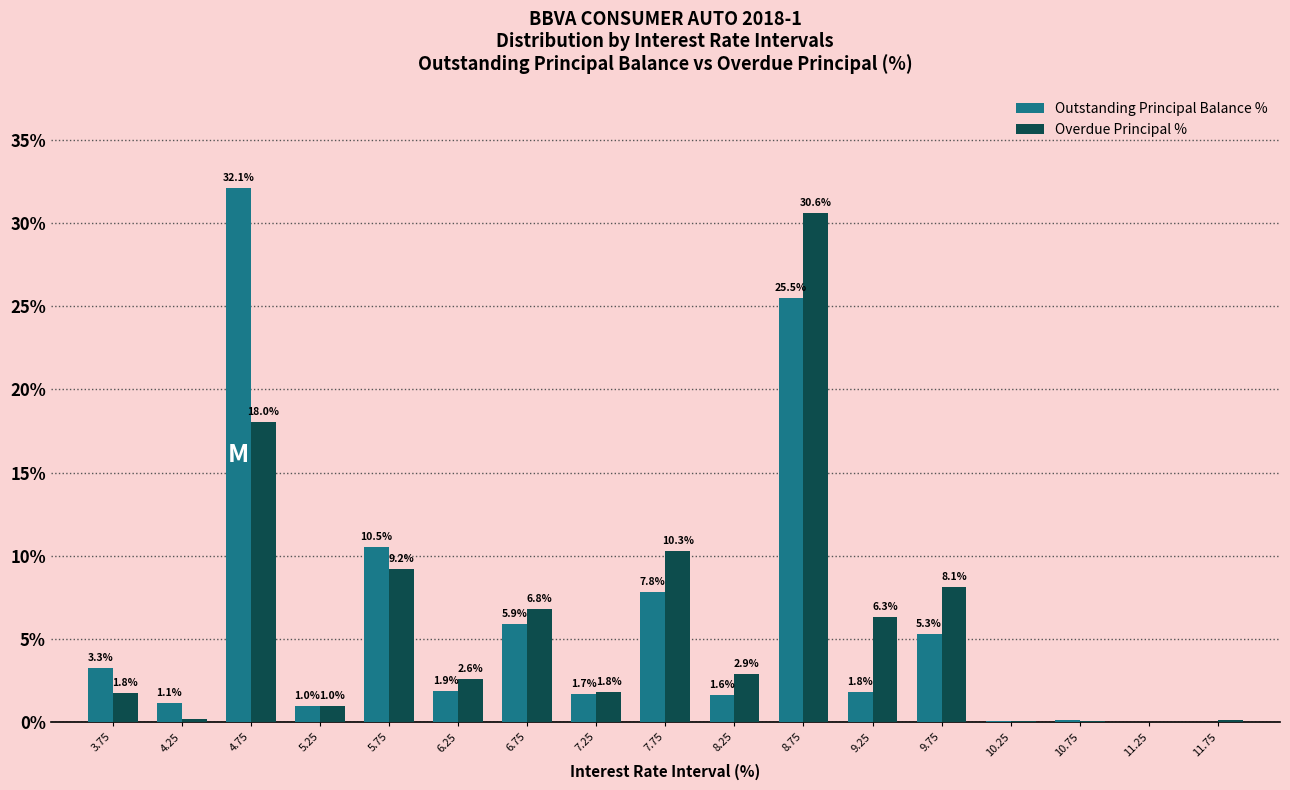

The value of Overdue Principal % at 8.25 is 2.9. True or false?

True